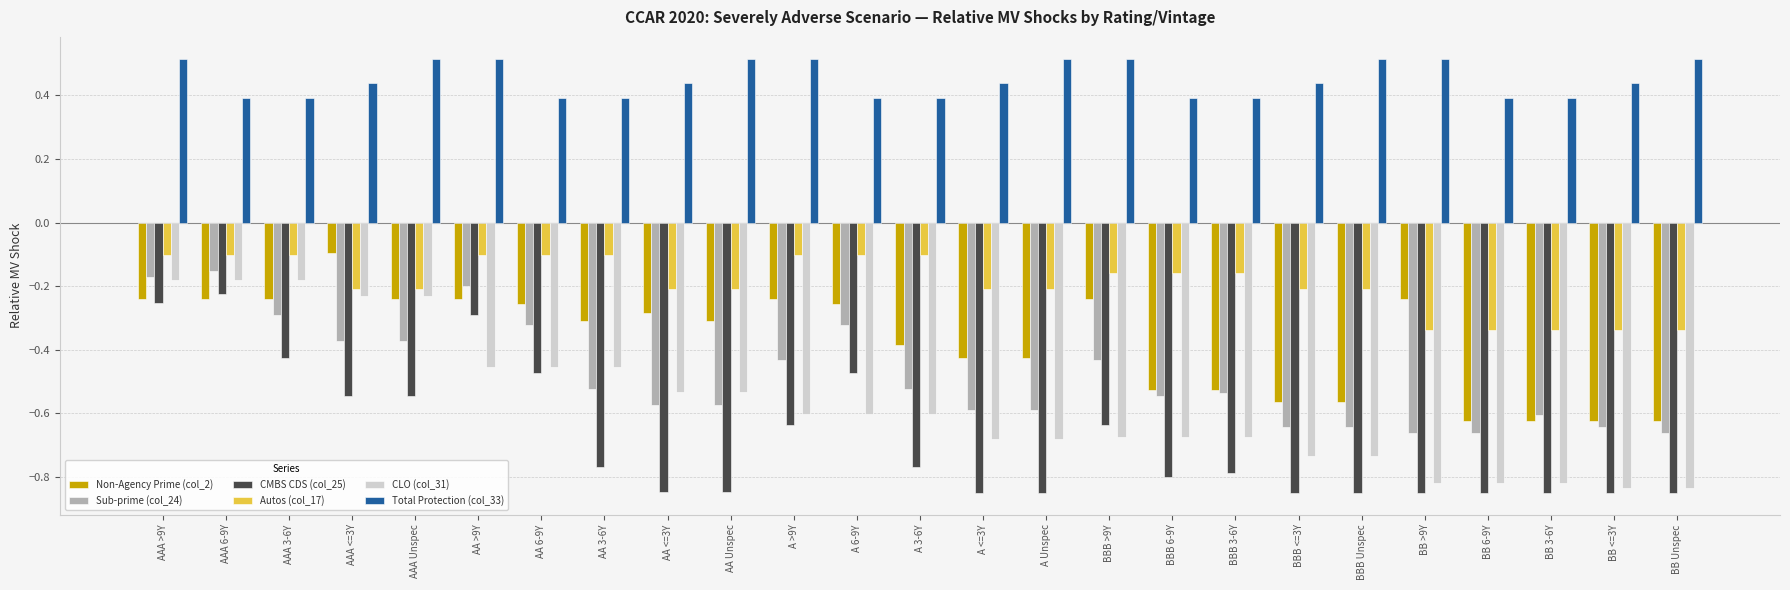

At how many categories does at least one series exceed 0?

25